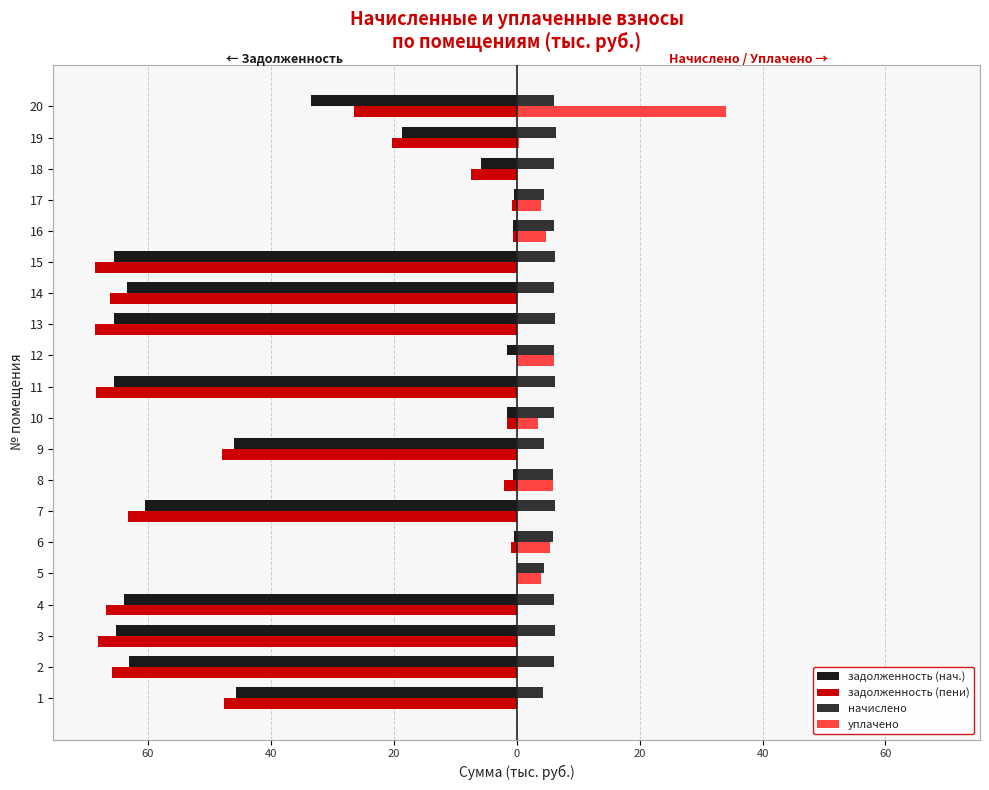

What are all the series names shown in the legend?

задолженность (нач.), задолженность (пени), начислено, уплачено